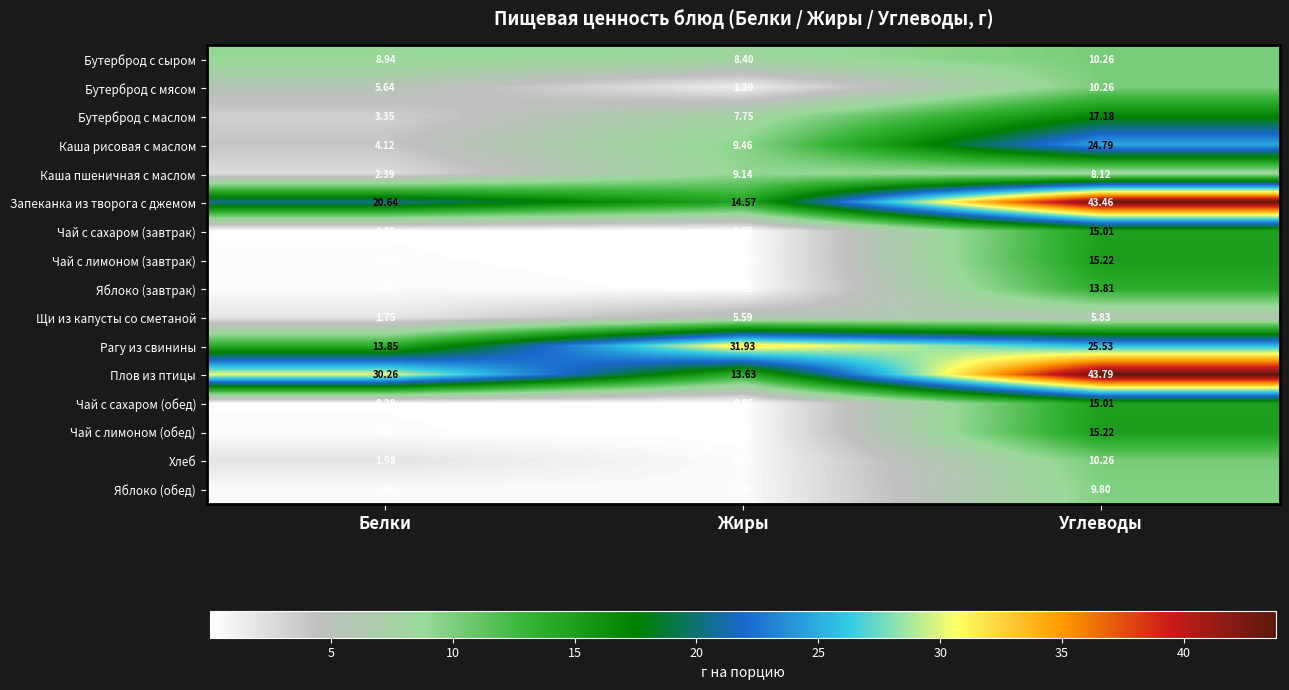

Which category has the lowest value in the Запеканка из творога с джемом series?

Жиры